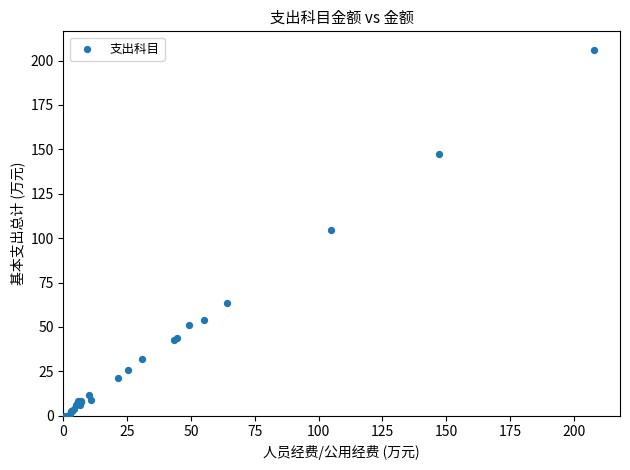

What Y value in the scatter plot is closest to 102?

104.3